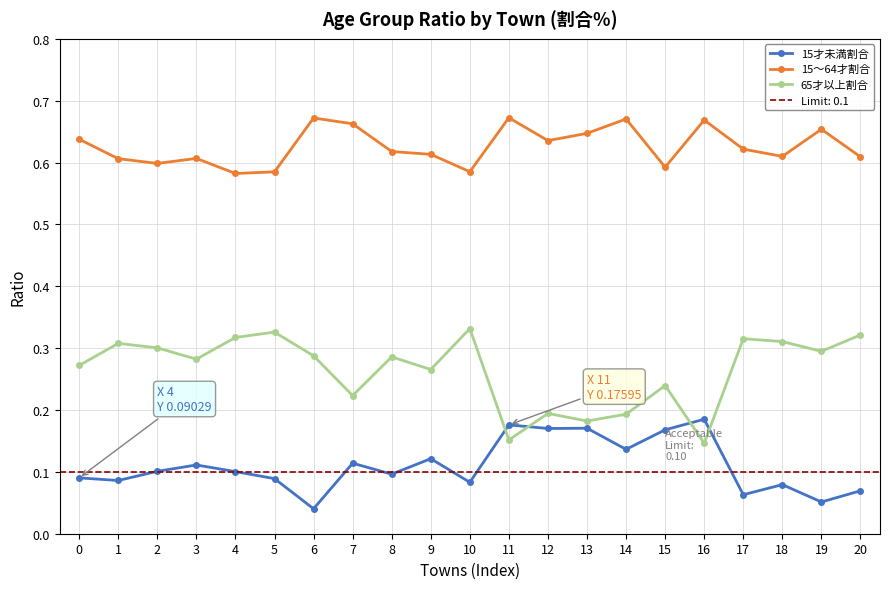

At 9, list the series in order from smallest to largest.

15才未満割合, 65才以上割合, 15～64才割合